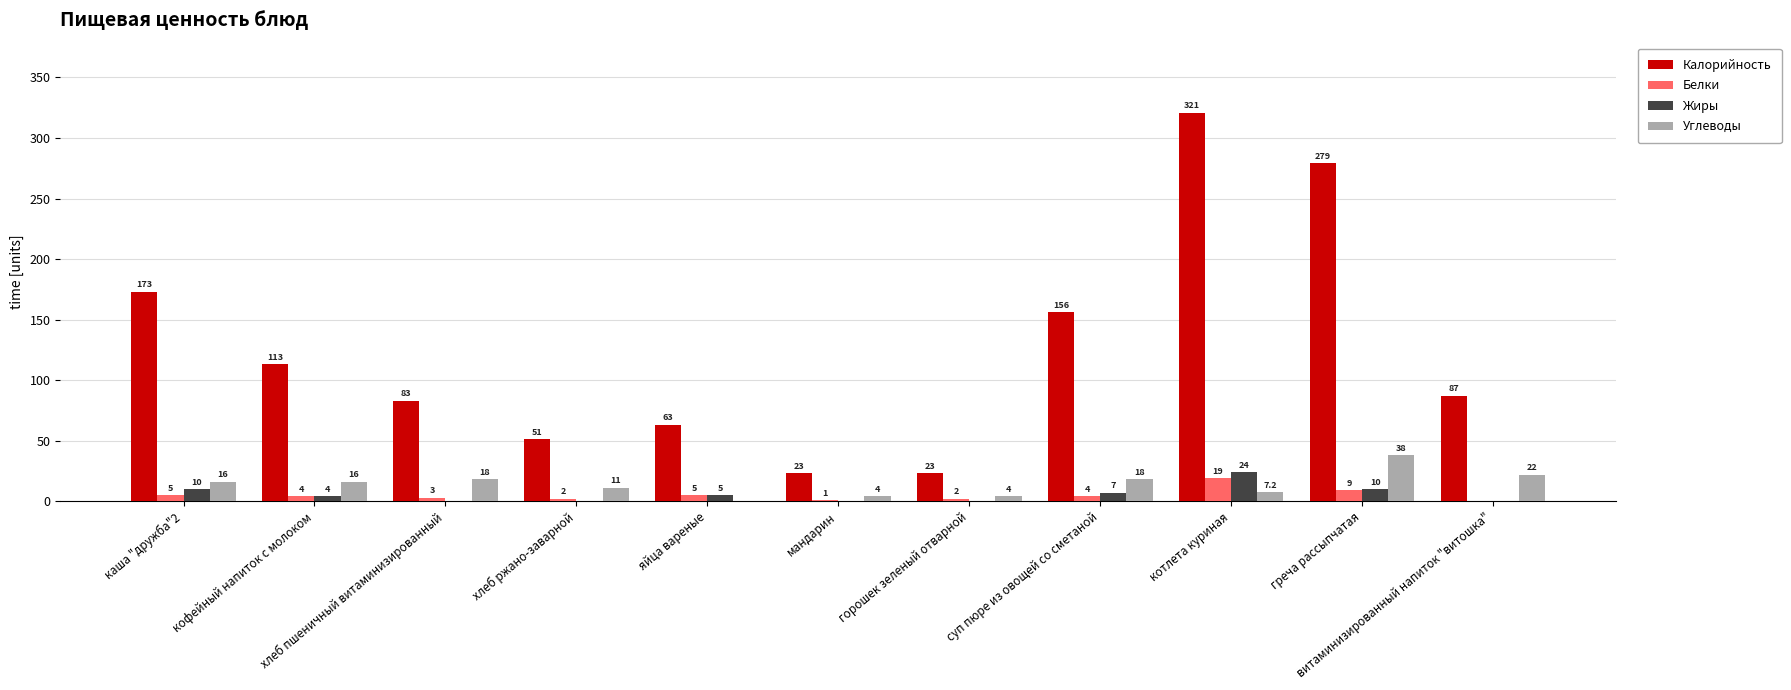

Count the number of data series in this chart.

4